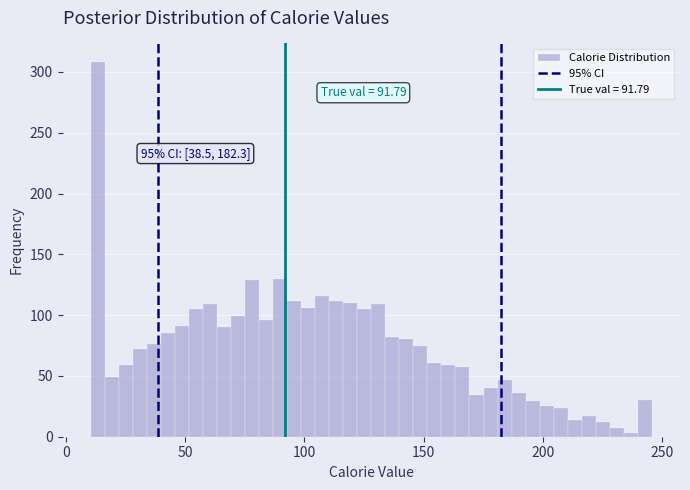

Read against the x-axis, roughly where is the centre of the tallest bar?

15